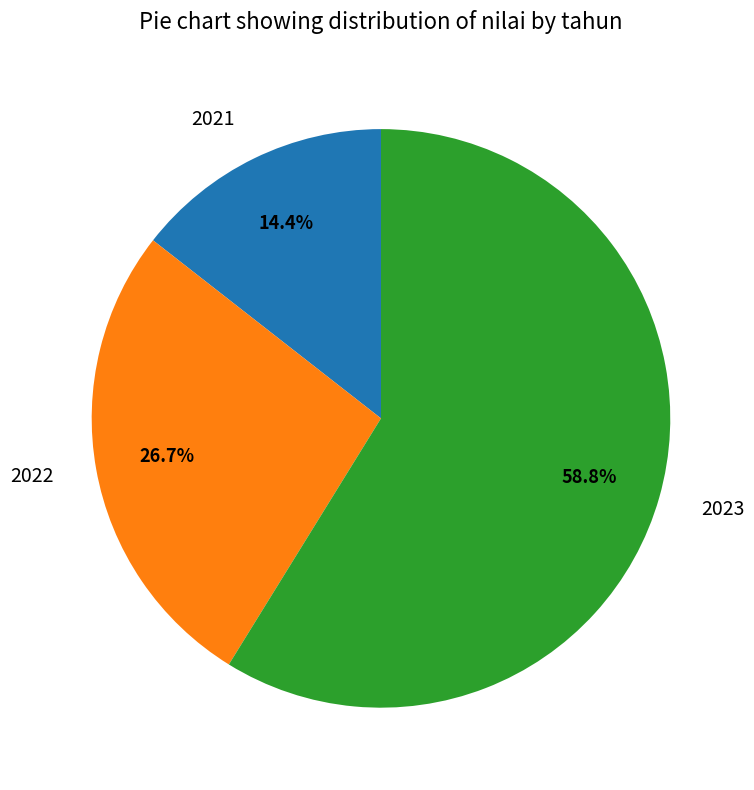

Which has a higher value, 2021 or 2022?

2022